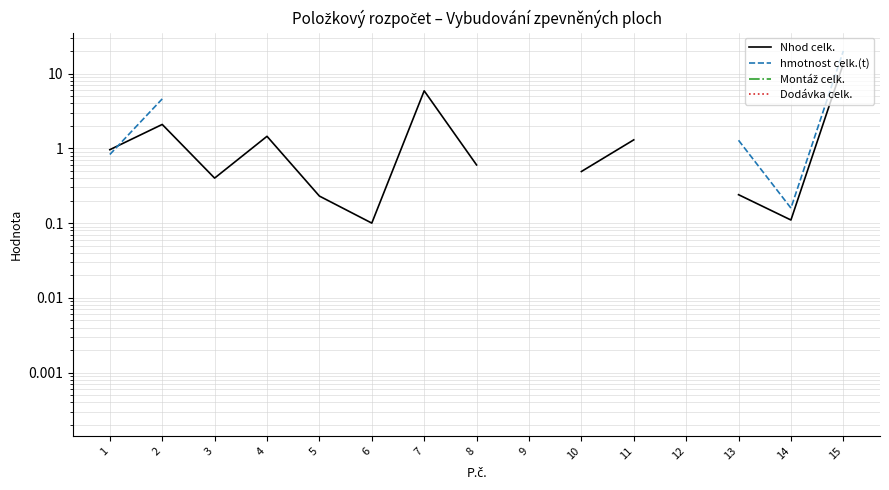

How many distinct data groups are displayed?

4